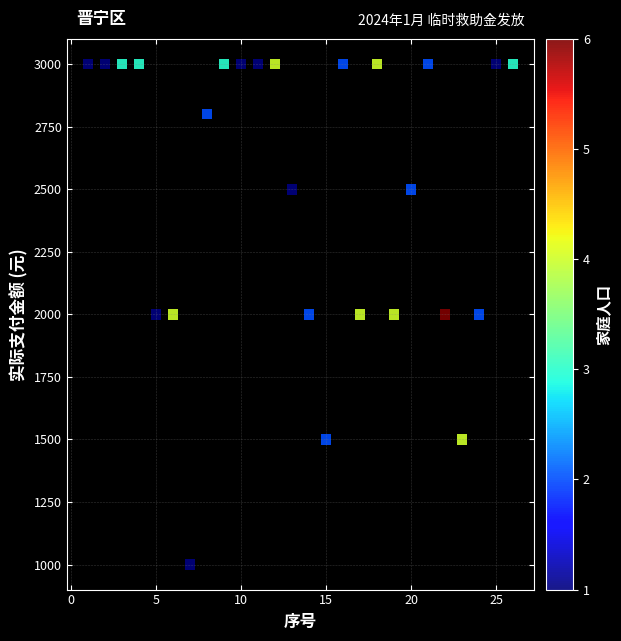

What is the range of Y values (max minus min)?

2000